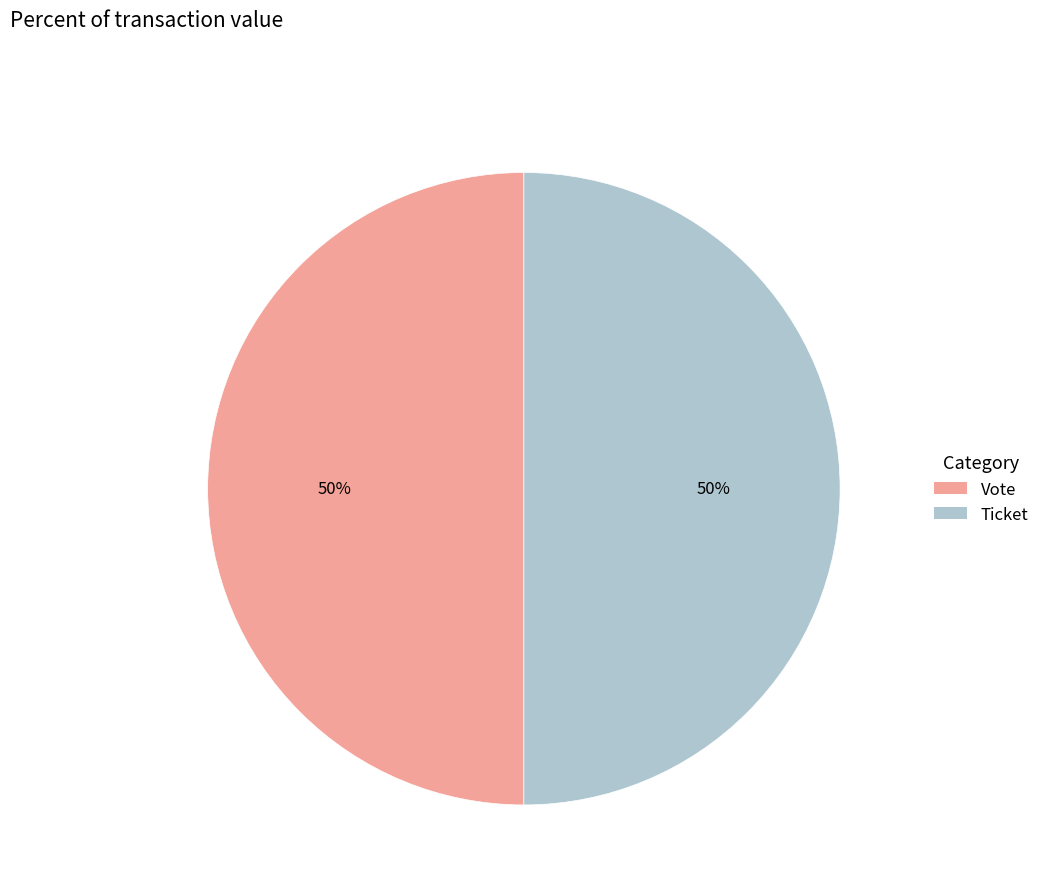

To the nearest percent, what is the average slice percentage?

50%